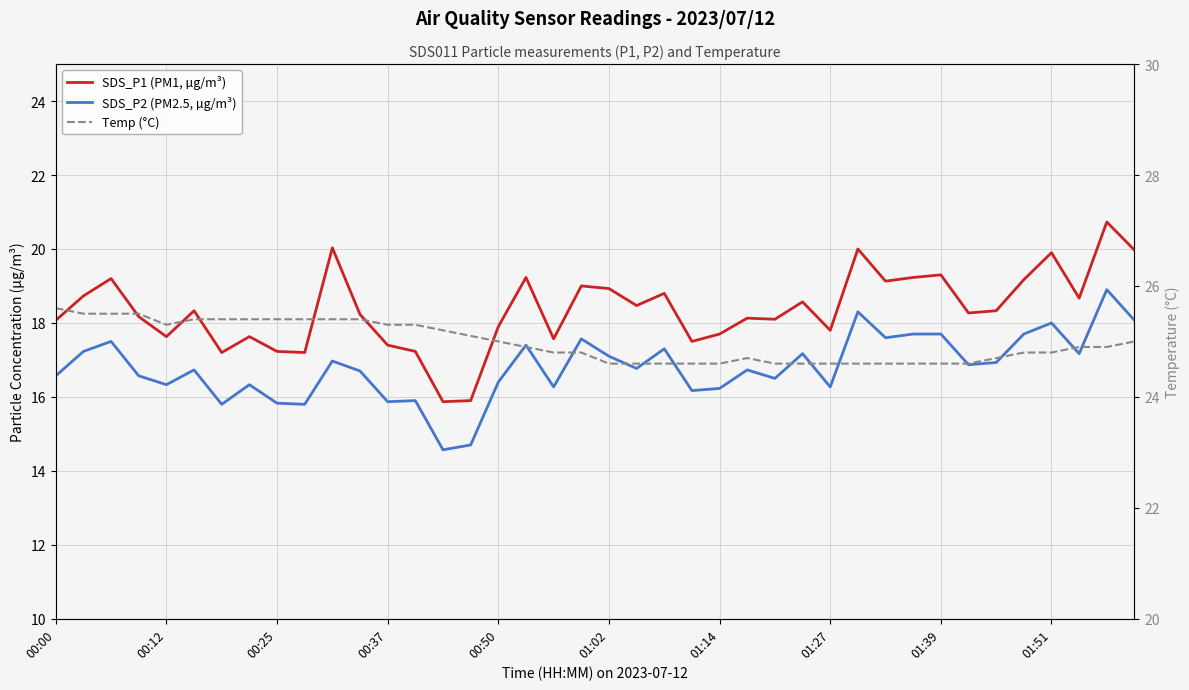

Where is Temp (°C) nearest to the value 25?

00:50